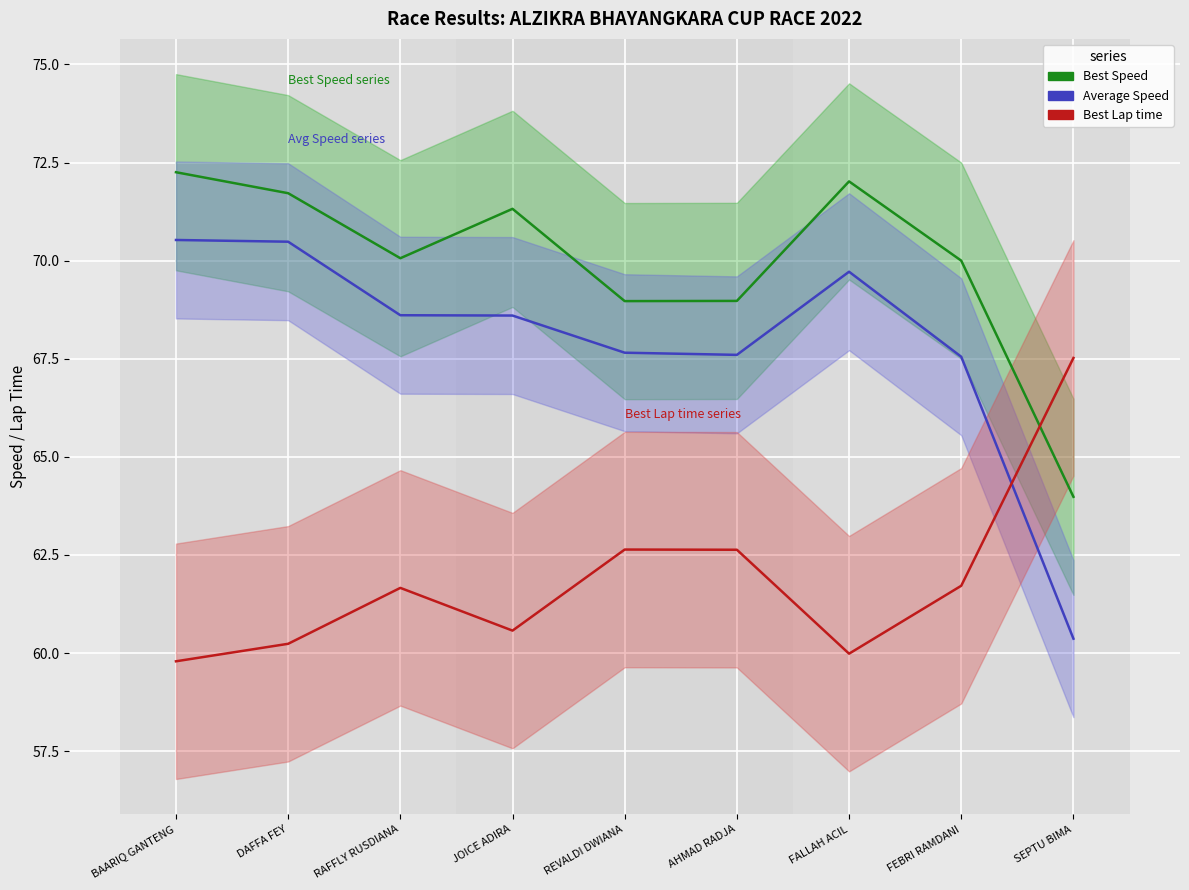

Where is the first local minimum for Best Lap time?

JOICE ADIRA